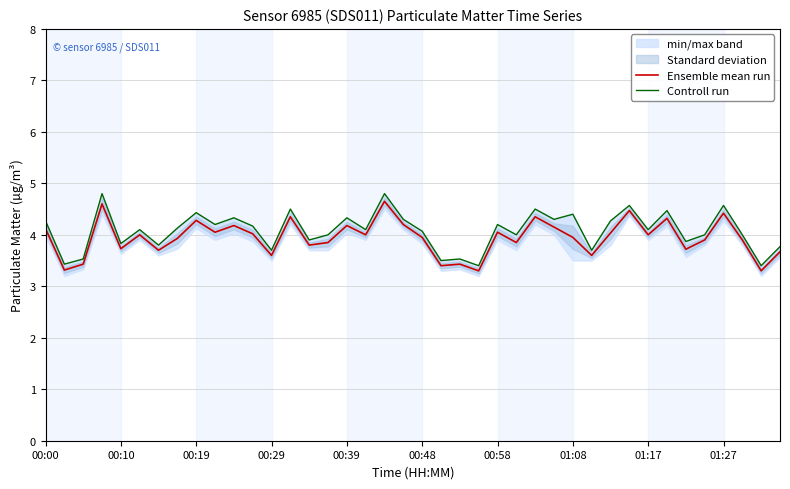

True or false: Ensemble mean run and Controll run intersect in this chart.

False